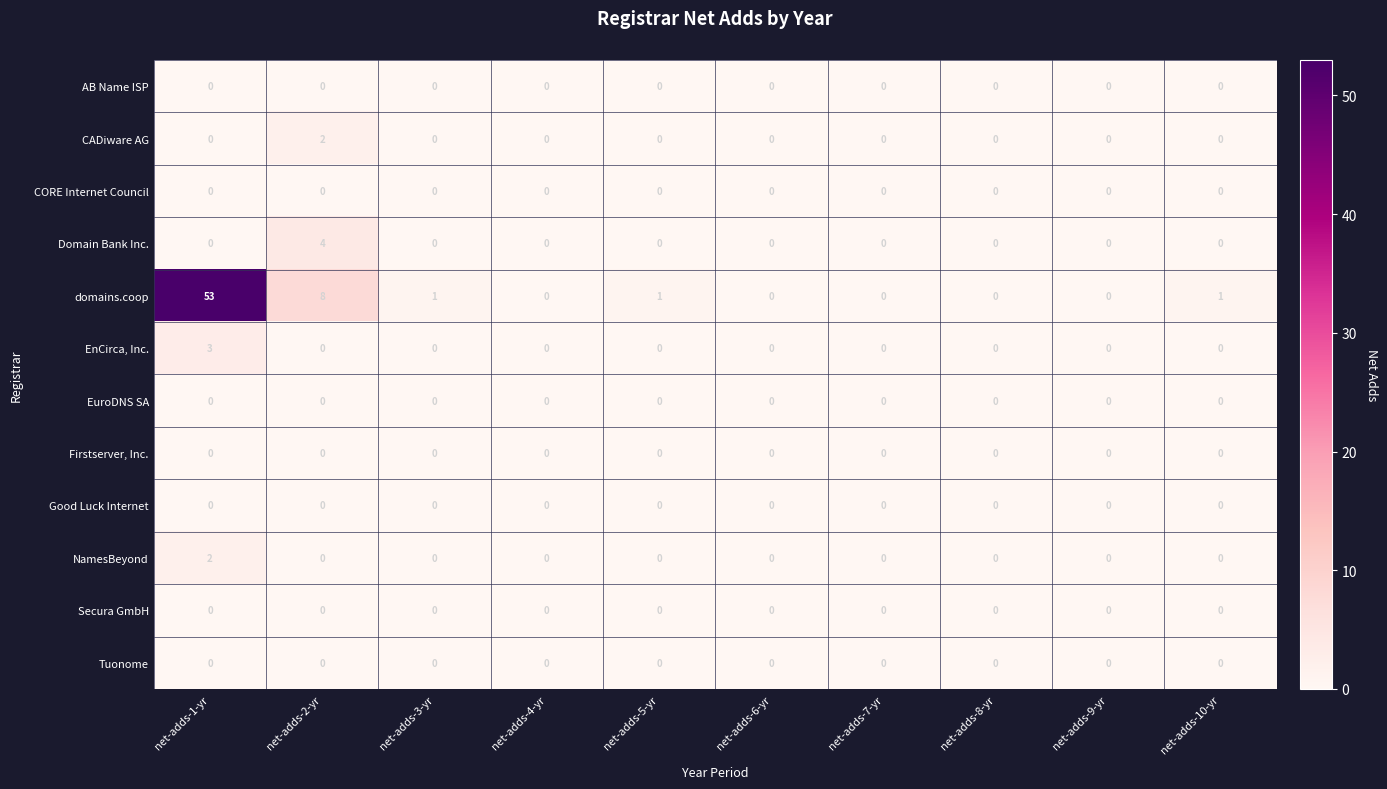

The value of Good Luck Internet at net-adds-8-yr is 0. True or false?

True